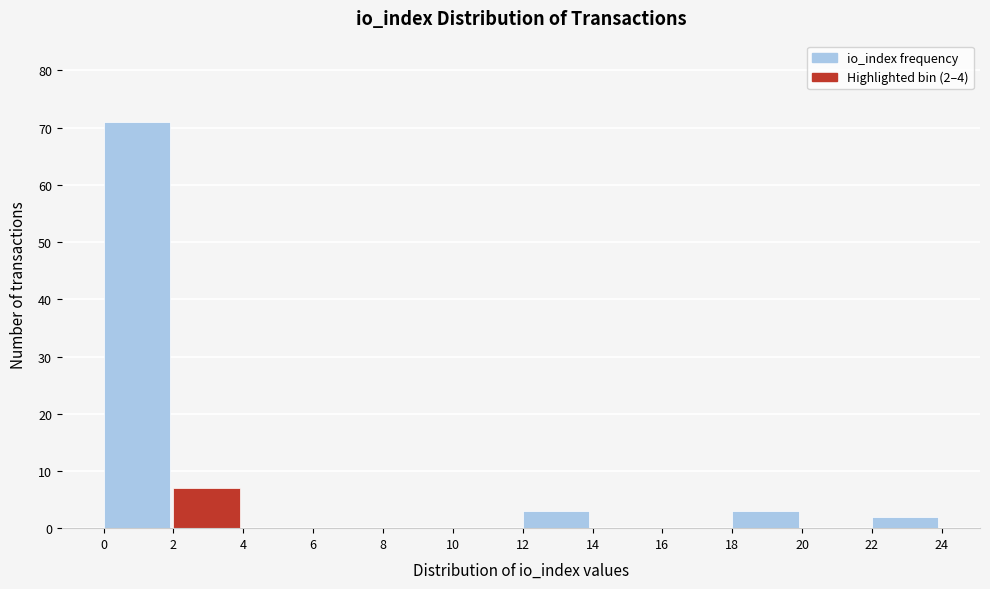

Over which range of the x-axis is the bar tallest?

0 to 2